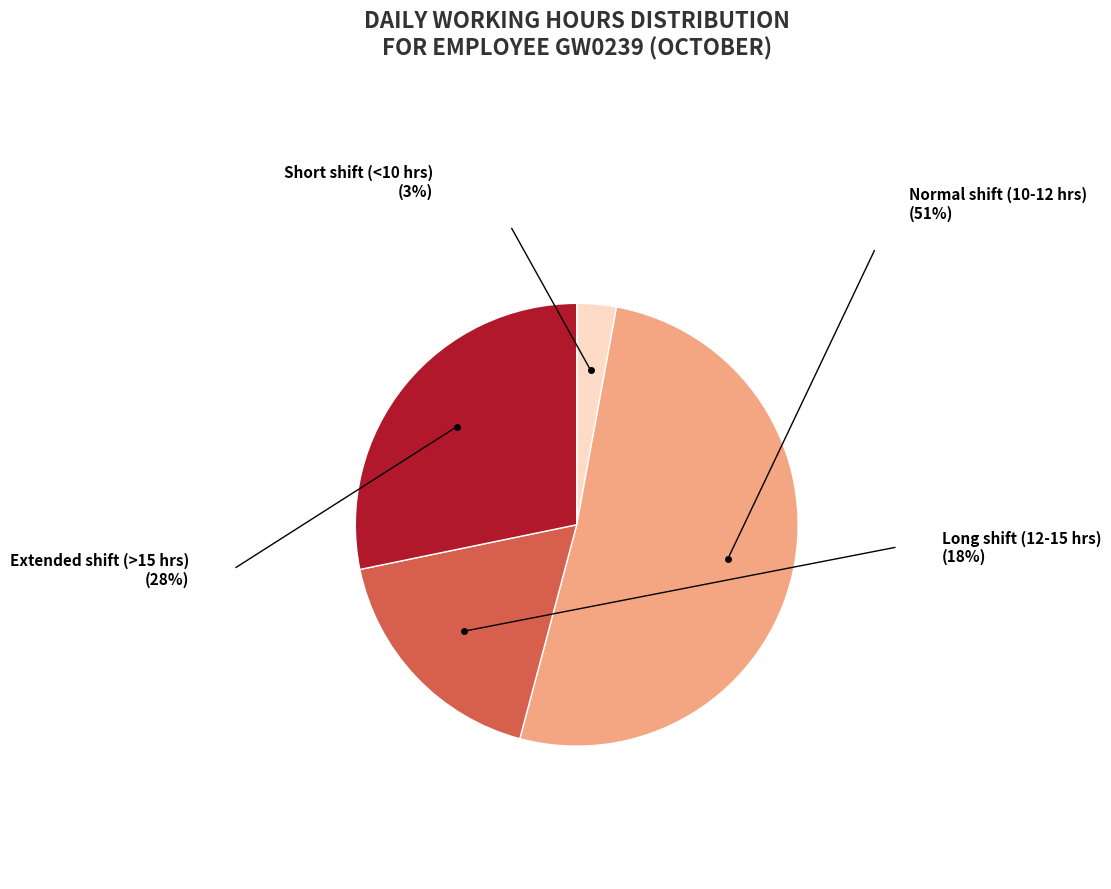

Is the sum of Normal shift (10-12 hrs) and Extended shift (>15 hrs) greater than half?

Yes